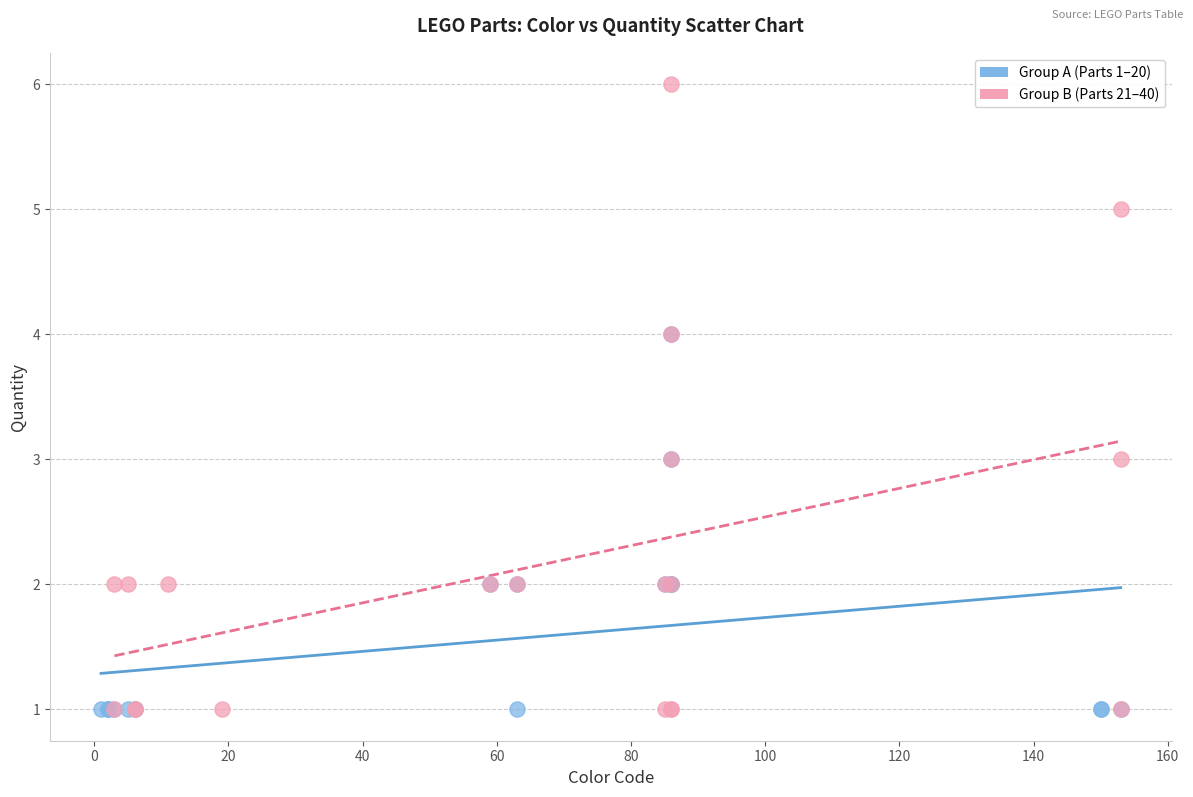

Which series reaches the maximum Y coordinate?

Group B (Parts 21–40)